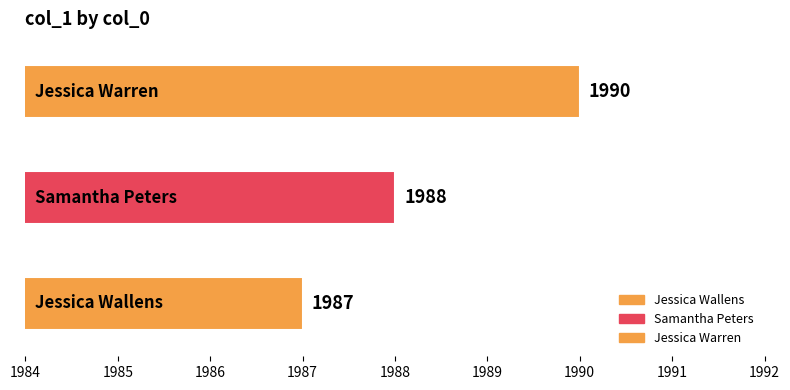

What is the average value?

1988